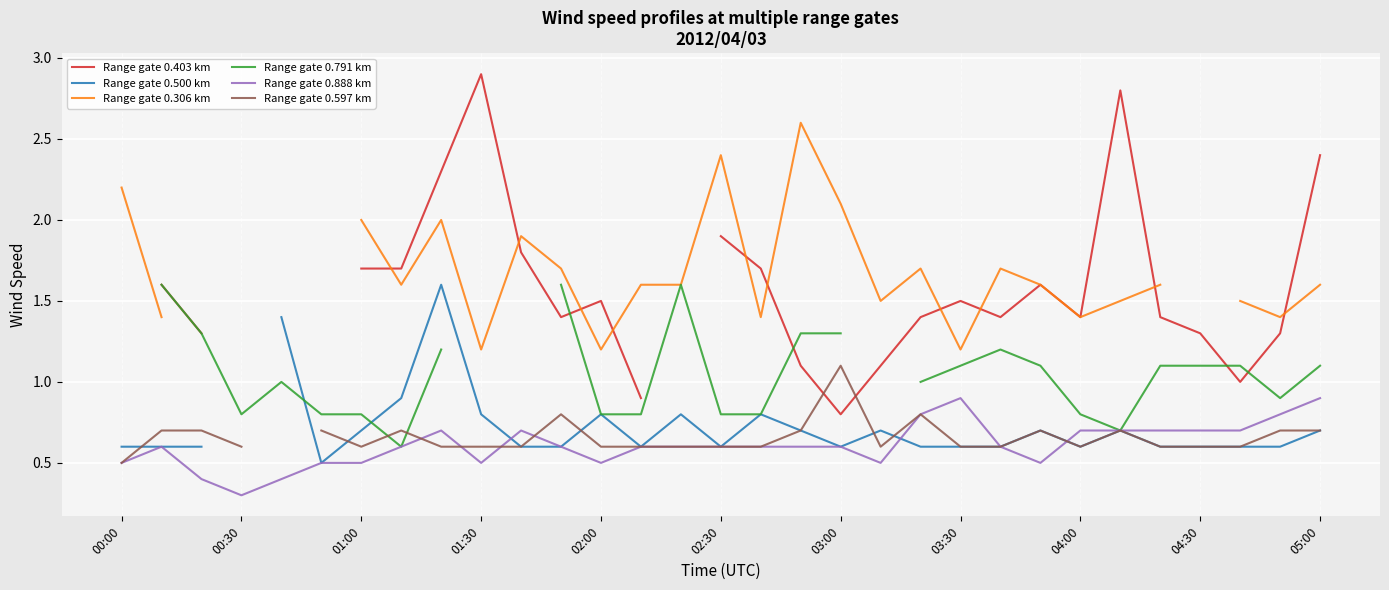

The Range gate 0.888 km series shows 1.3 at 05:00. True or false?

False